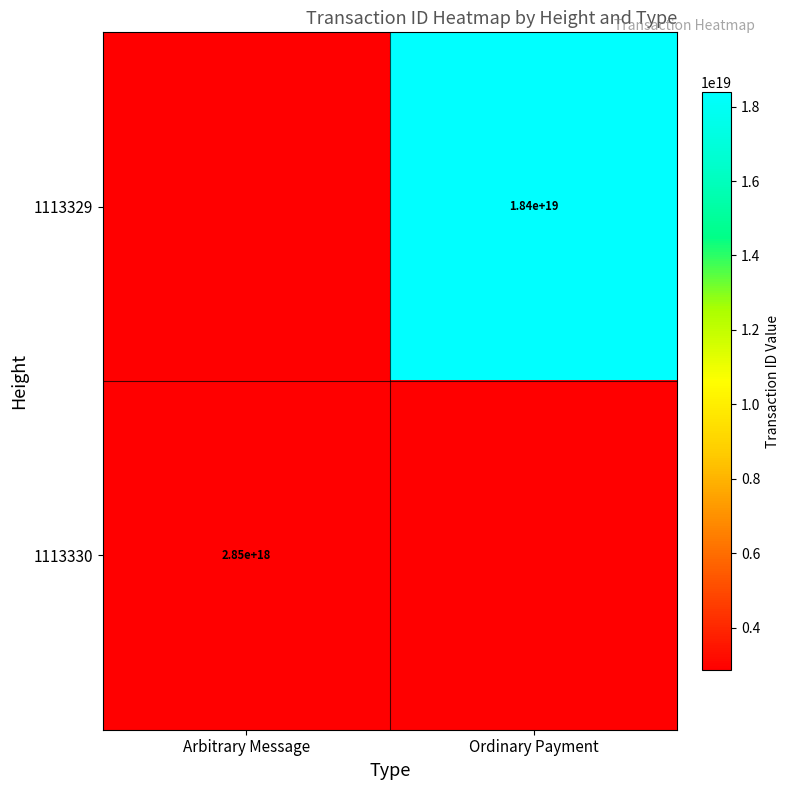

Is the value of 1113330 at Arbitrary Message greater than the value of 1113329 at Ordinary Payment?

No